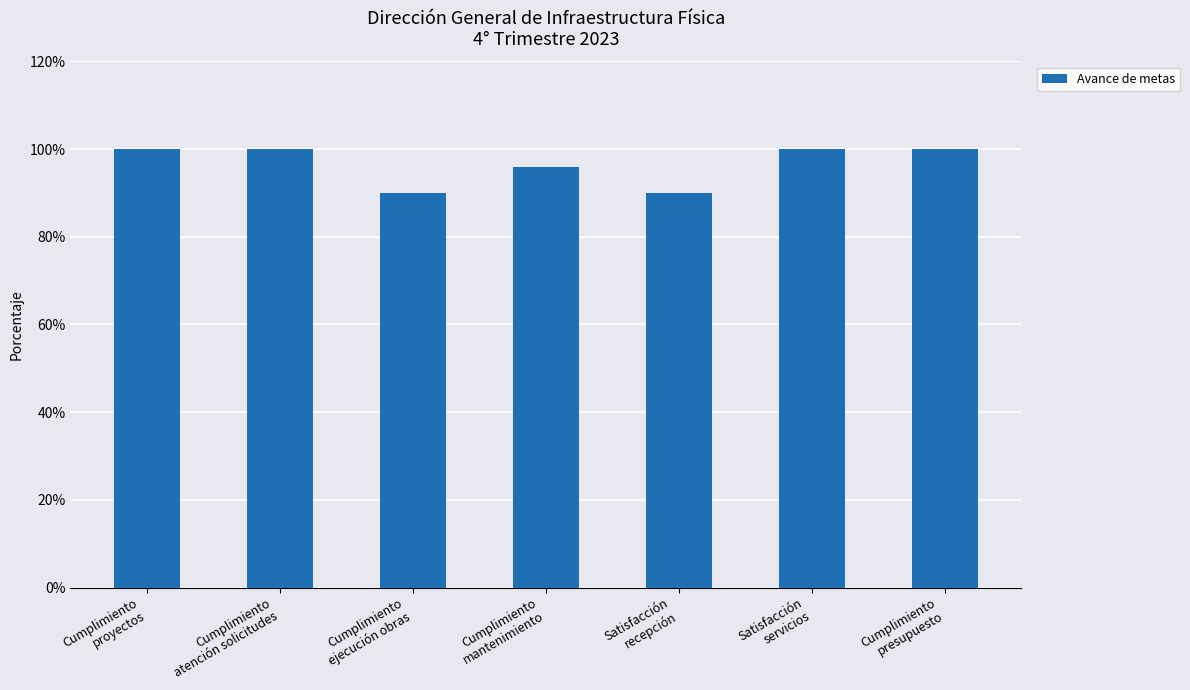

What is the approximate value at Cumplimiento
ejecución obras, to the nearest 5?

90